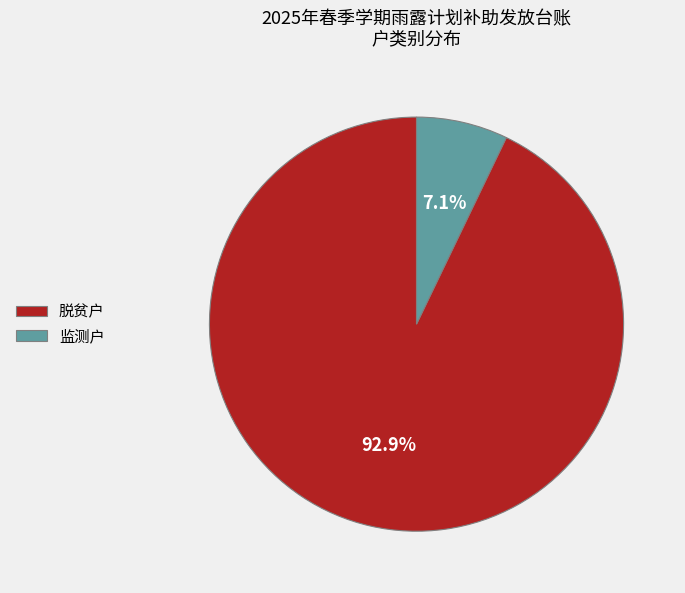

How many segments does this pie chart have?

2